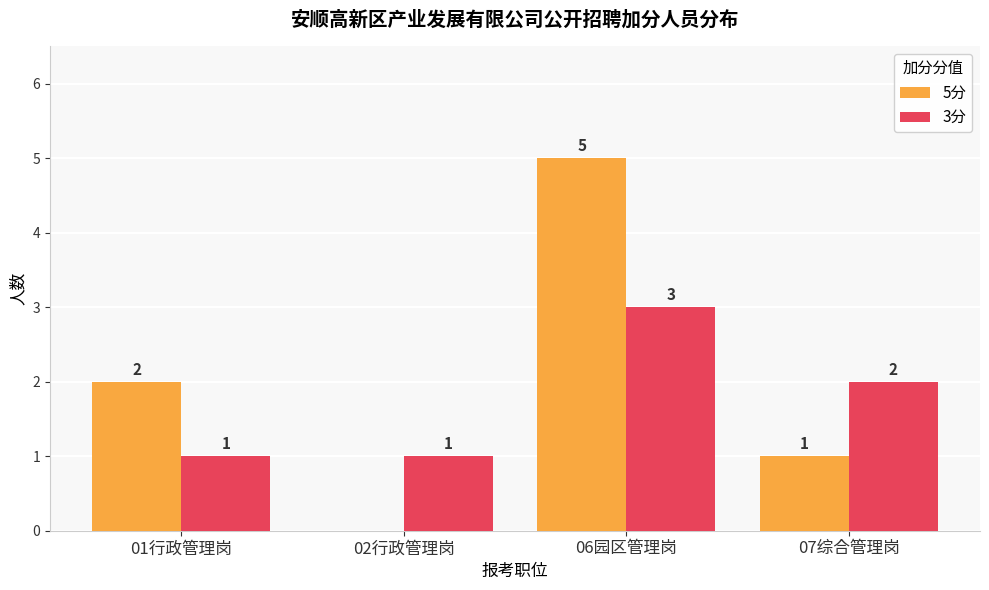

True or false: 3分 has a value of 2 at 06园区管理岗.

False